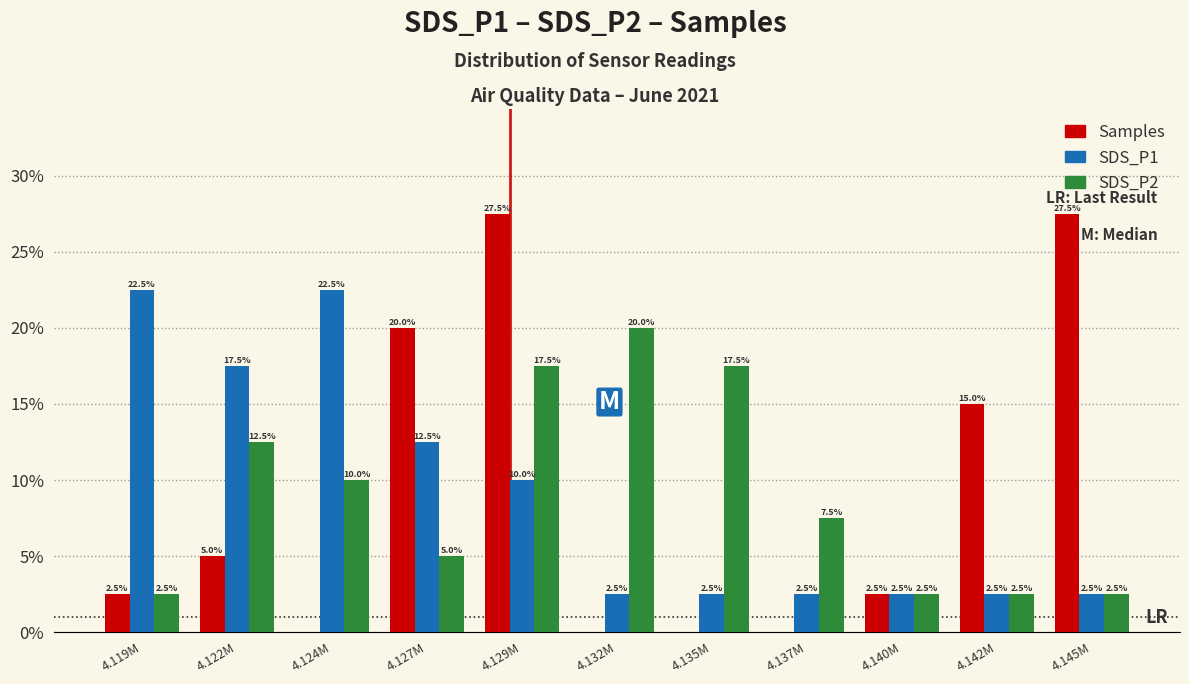

Reading left to right, transcribe all the data shown in this chart.

Samples: 4.119M=2.5	4.122M=5.0	4.124M=0.0	4.127M=20.0	4.129M=27.5	4.132M=0.0	4.135M=0.0	4.137M=0.0	4.140M=2.5	4.142M=15.0	4.145M=27.5
SDS_P1: 4.119M=22.5	4.122M=17.5	4.124M=22.5	4.127M=12.5	4.129M=10.0	4.132M=2.5	4.135M=2.5	4.137M=2.5	4.140M=2.5	4.142M=2.5	4.145M=2.5
SDS_P2: 4.119M=2.5	4.122M=12.5	4.124M=10.0	4.127M=5.0	4.129M=17.5	4.132M=20.0	4.135M=17.5	4.137M=7.5	4.140M=2.5	4.142M=2.5	4.145M=2.5